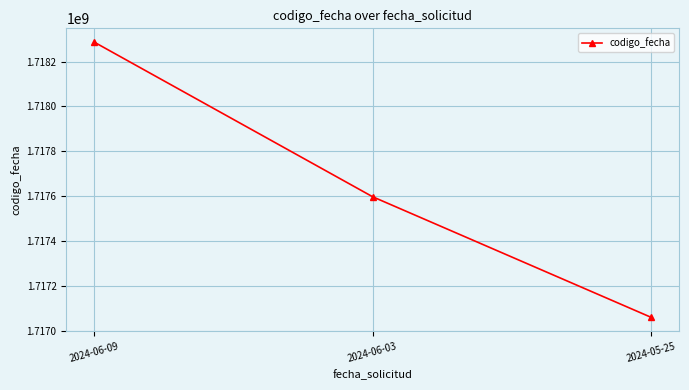

Reading right to left, what are all the values shown in this chart?

2024-05-25=1717060163	2024-06-03=1717597397	2024-06-09=1718286513